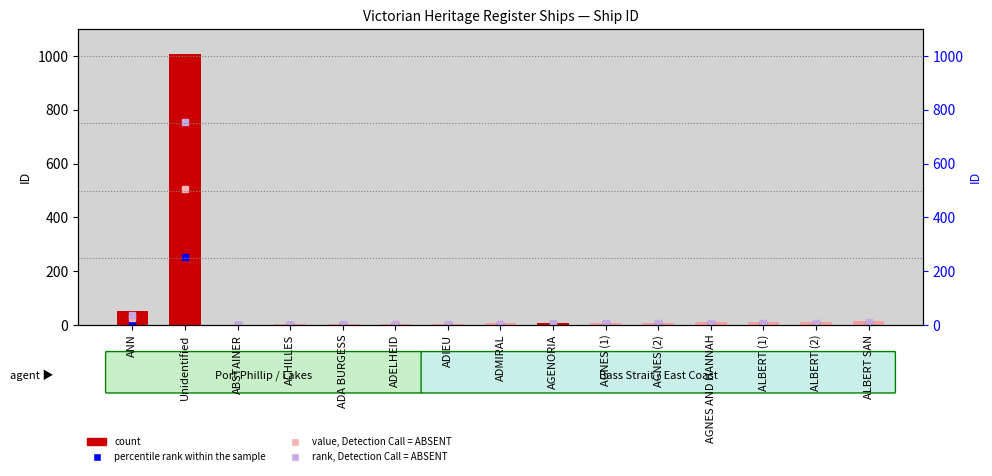

What is the change in value from ACHILLES to AGNES (1)?

+6